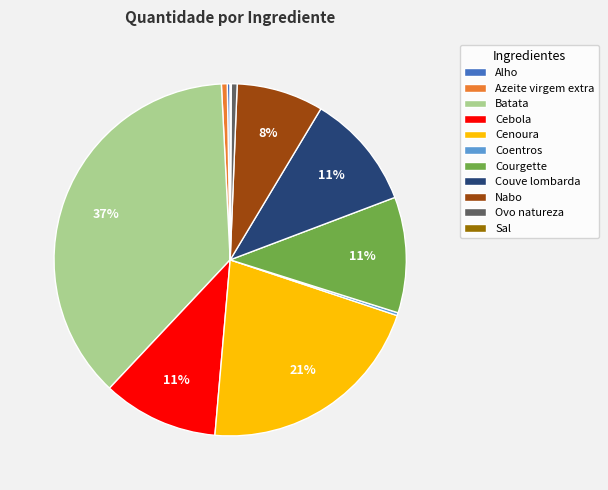

Combined, do Azeite virgem extra and Nabo account for over 50%?

No